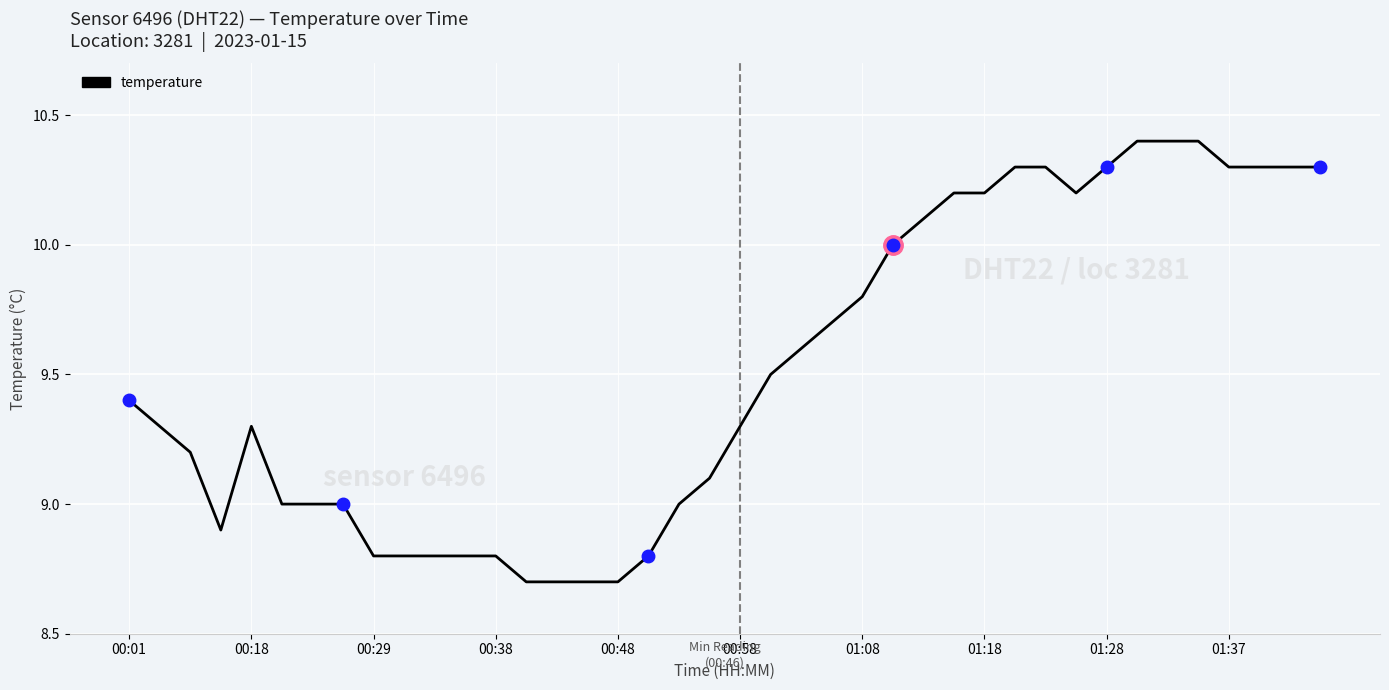

What is the maximum value shown in the chart?

10.4